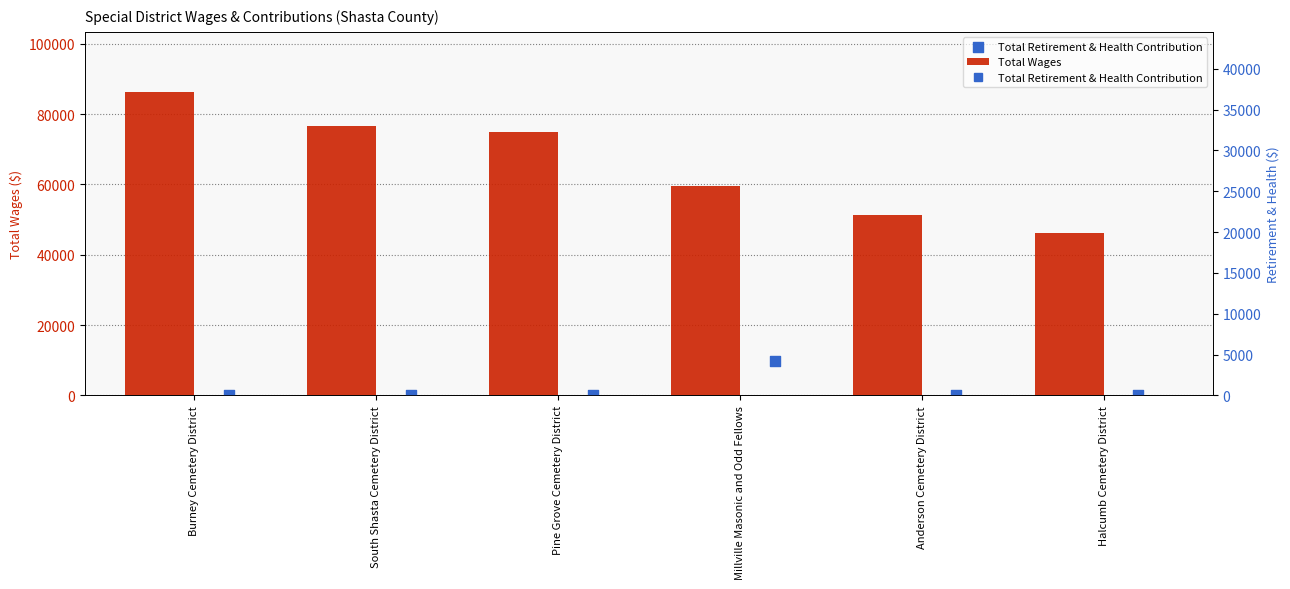

Is the value of Total Retirement & Health Contribution at Burney Cemetery District greater than the value of Total Wages at Anderson Cemetery District?

No